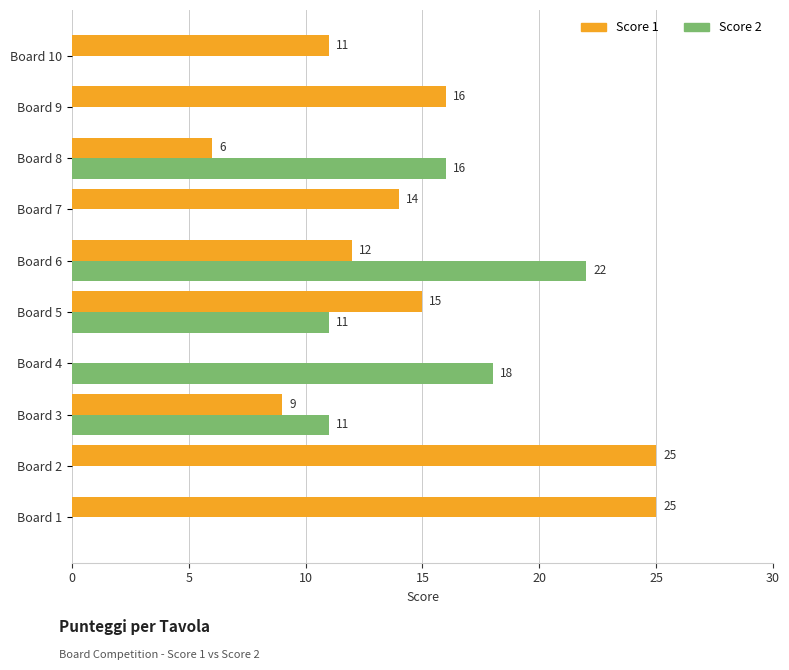

What is the sum of all Score 1 values?

133